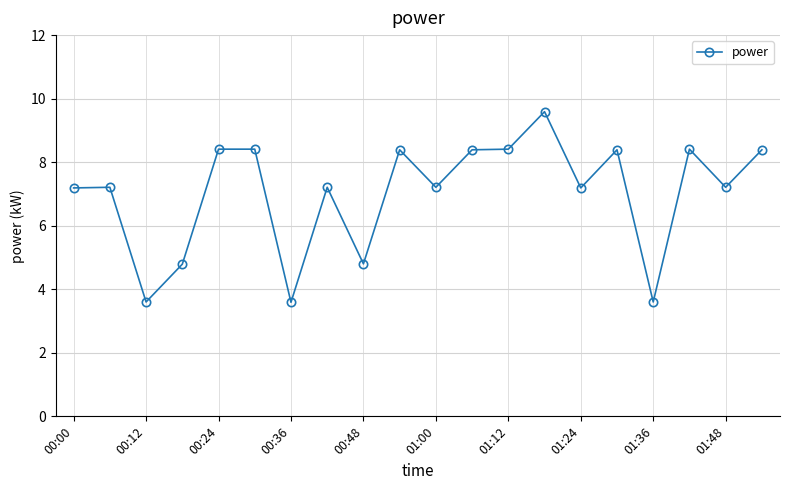

What is the average value?

7.0